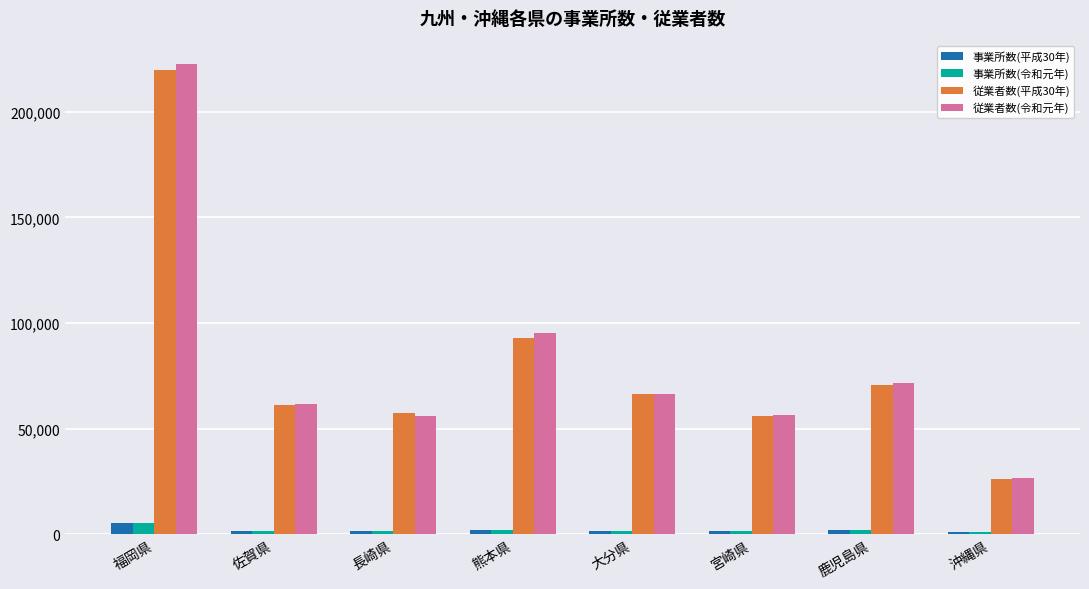

What is the difference between the maximum and second lowest values in the 従業者数(令和元年) series?

166393